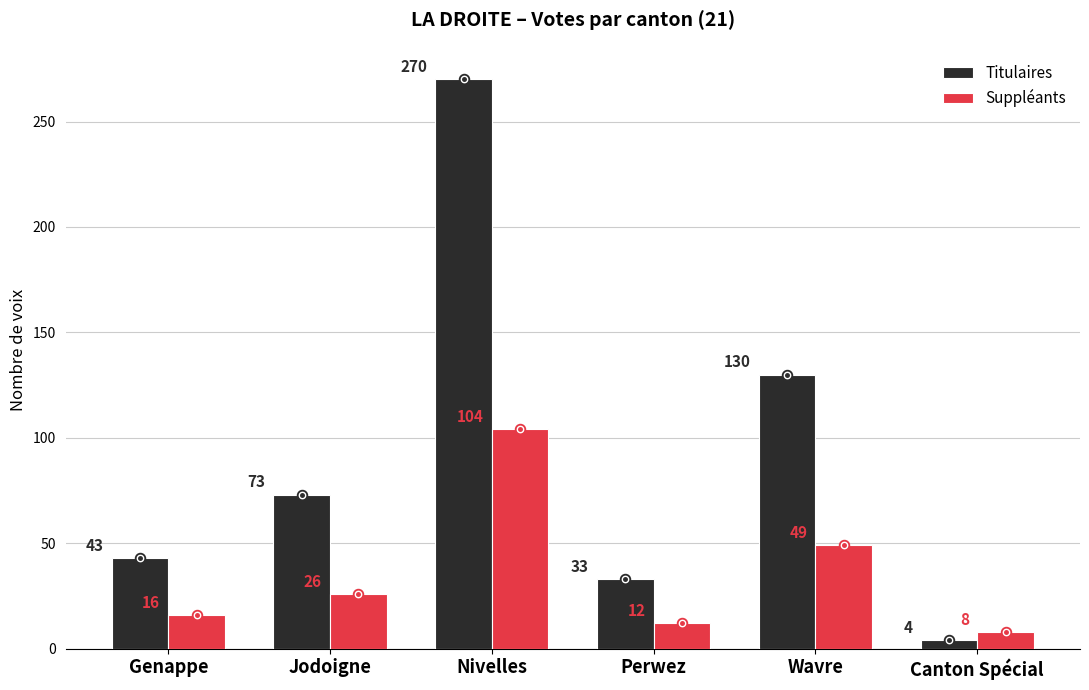

Which series contains the highest Y value?

Titulaires